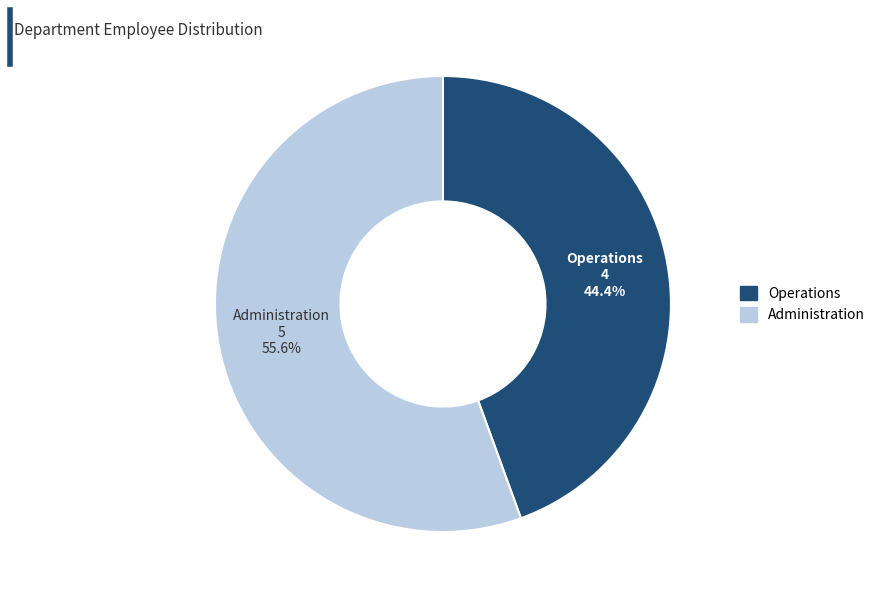

Between Operations and Administration, which is larger?

Administration